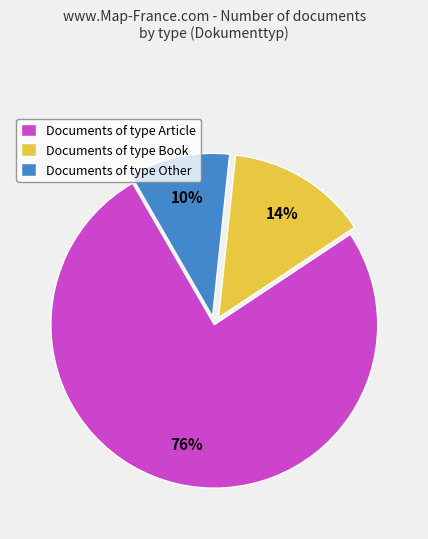

How many slices are in this pie chart?

3